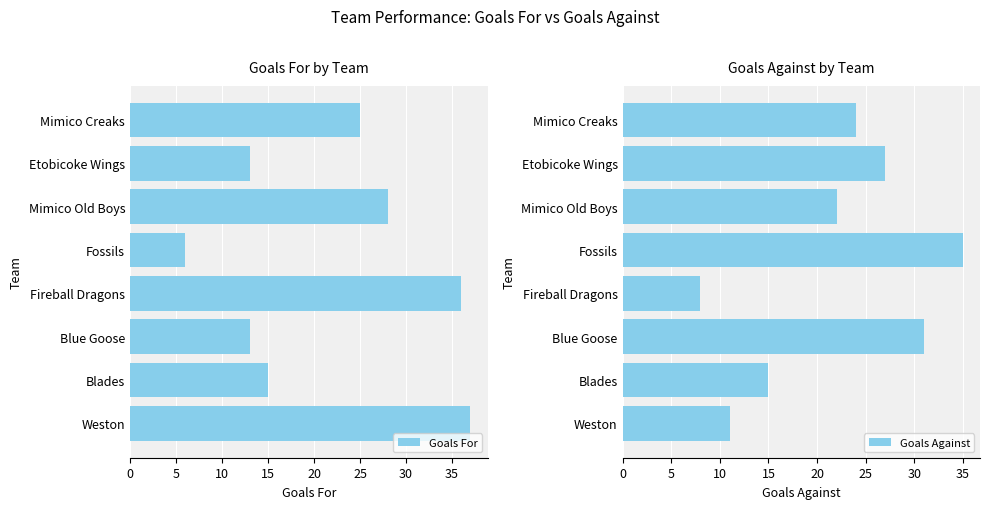

What is the highest value of the Goals For series?

37